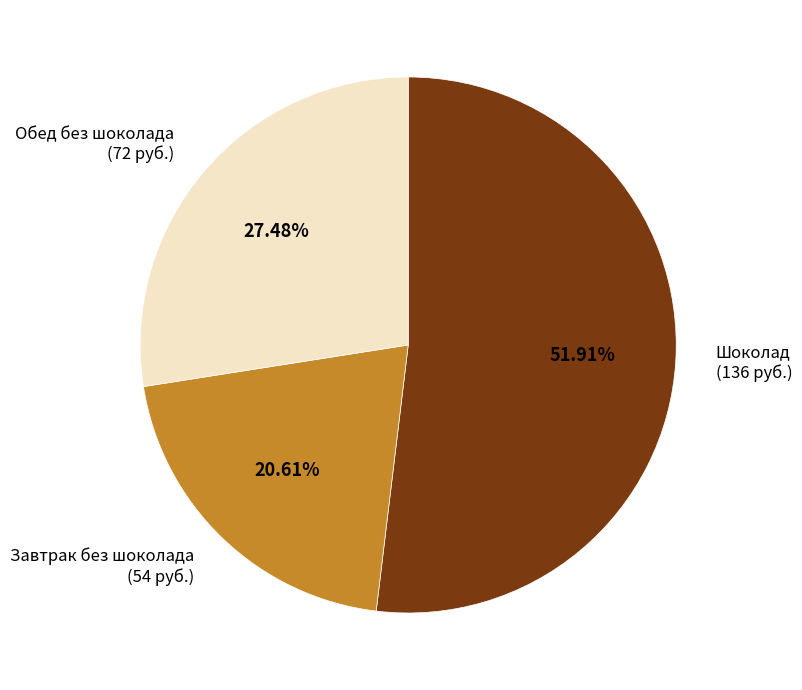

Is the sum of Обед без шоколада (72 руб.) and Шоколад (136 руб.) greater than half?

Yes